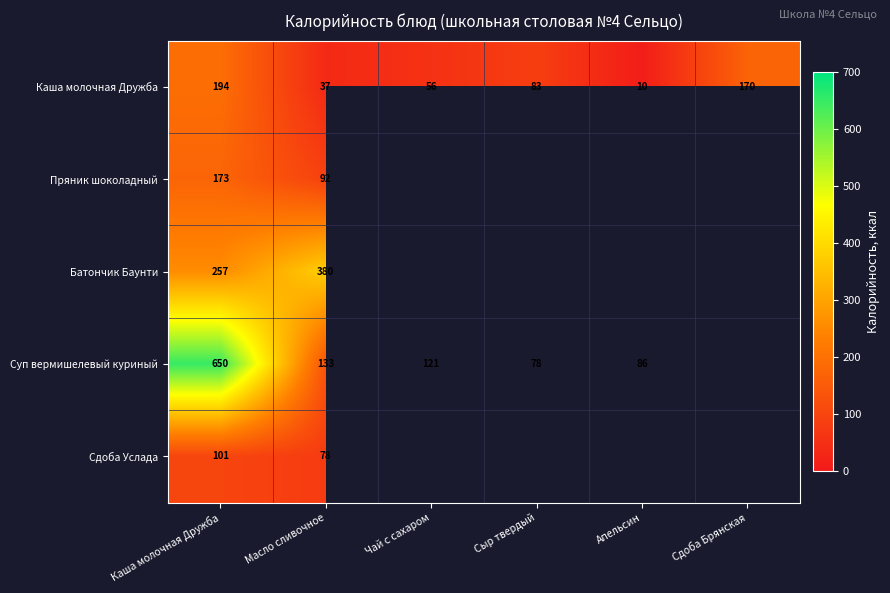

What is the difference between the highest and lowest values at Масло сливочное?

343